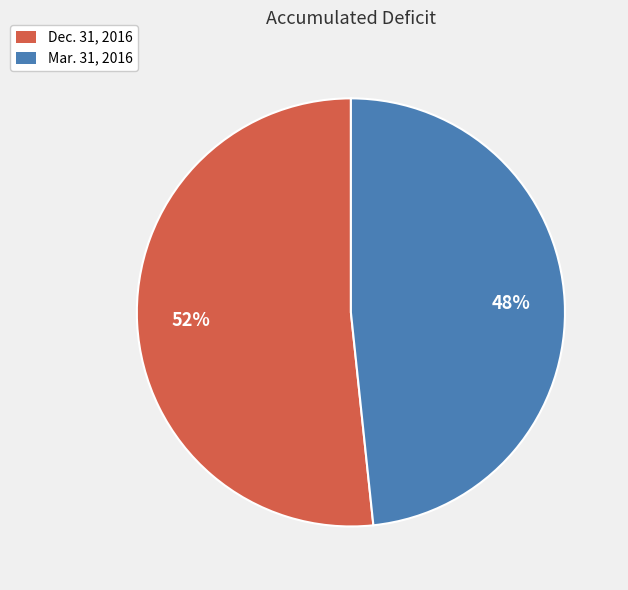

How many segments does this pie chart have?

2